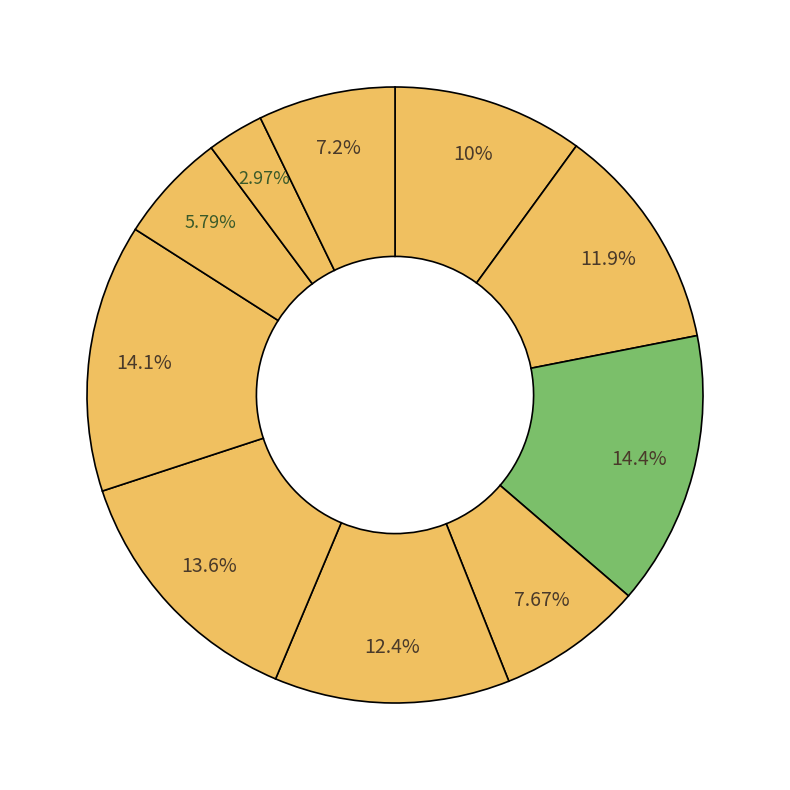

Is there a majority slice in this chart?

No